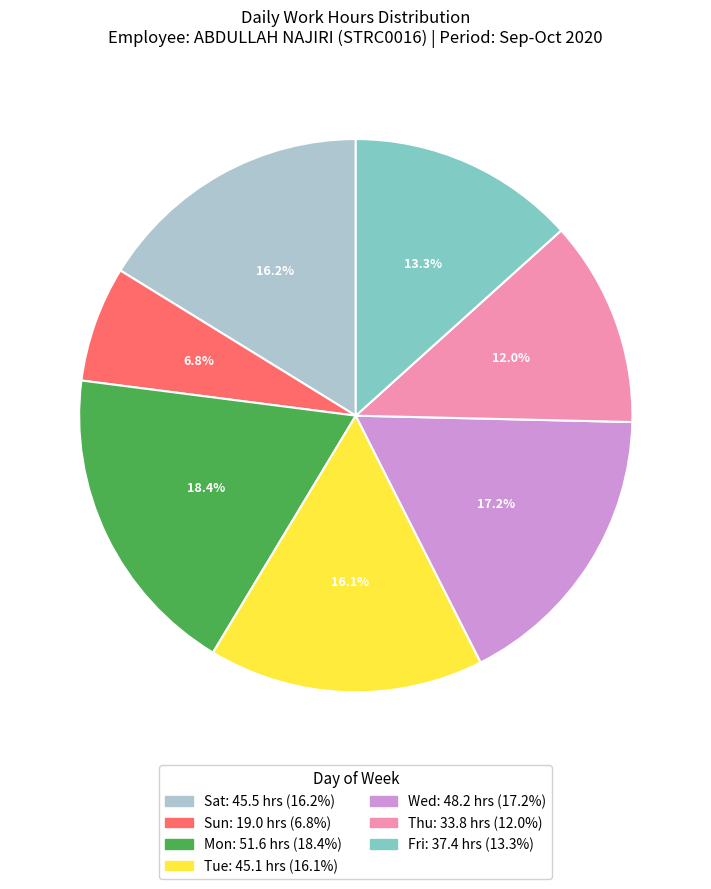

Is there any slice that represents more than half of the pie?

No